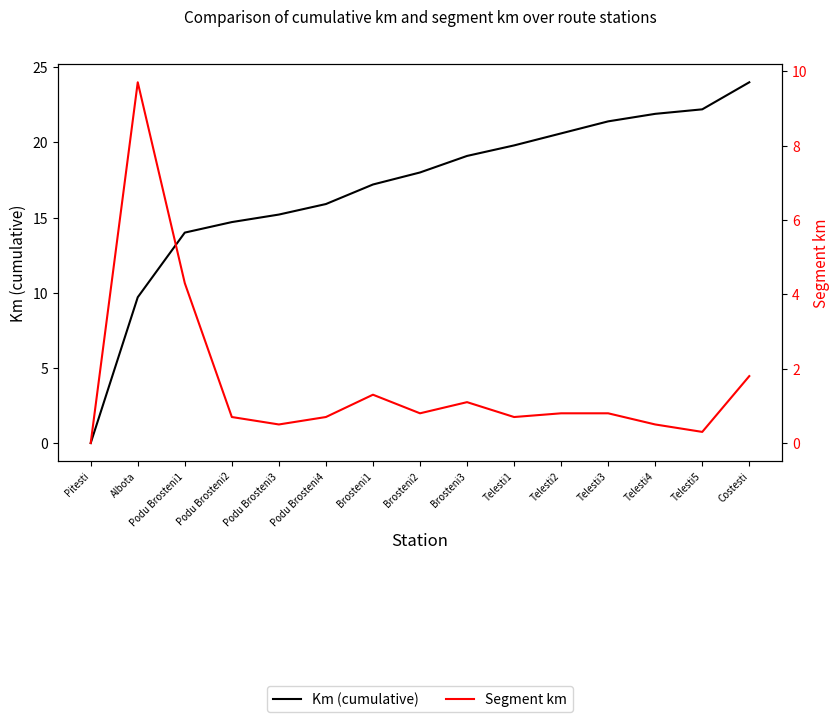

List the series in order of their overall mean, highest first.

Km (cumulative), Segment km